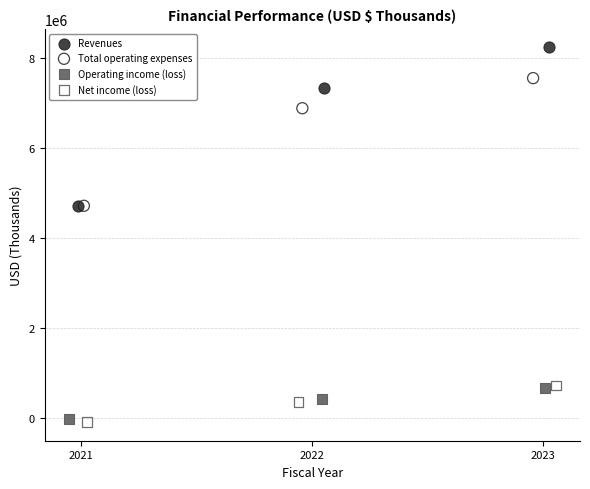

What are all the series names shown in the legend?

Revenues, Total operating expenses, Operating income (loss), Net income (loss)